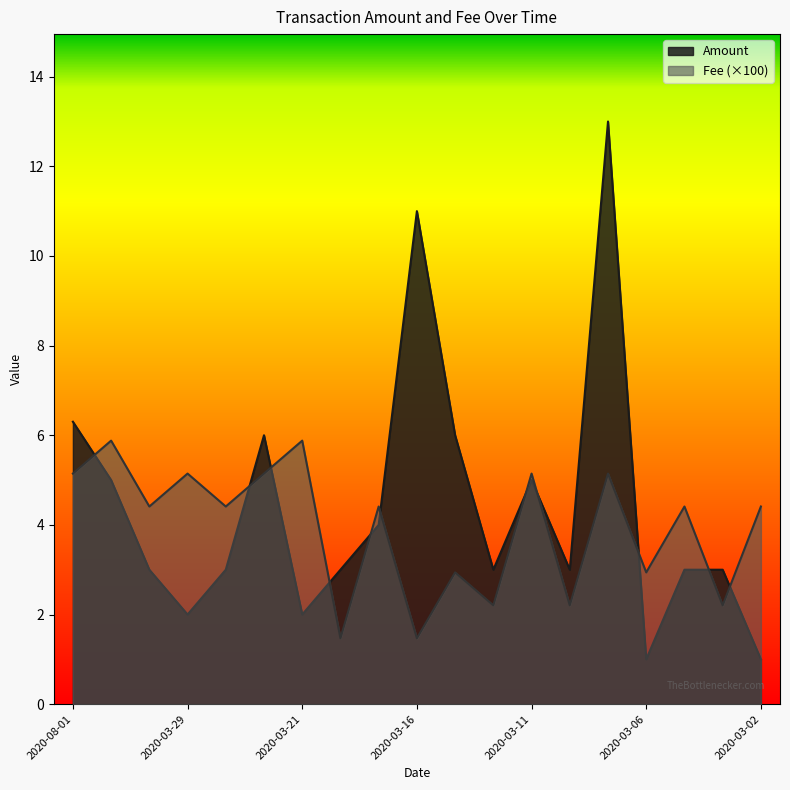

True or false: Fee has a value of 2.7 at 2020-03-11.

False